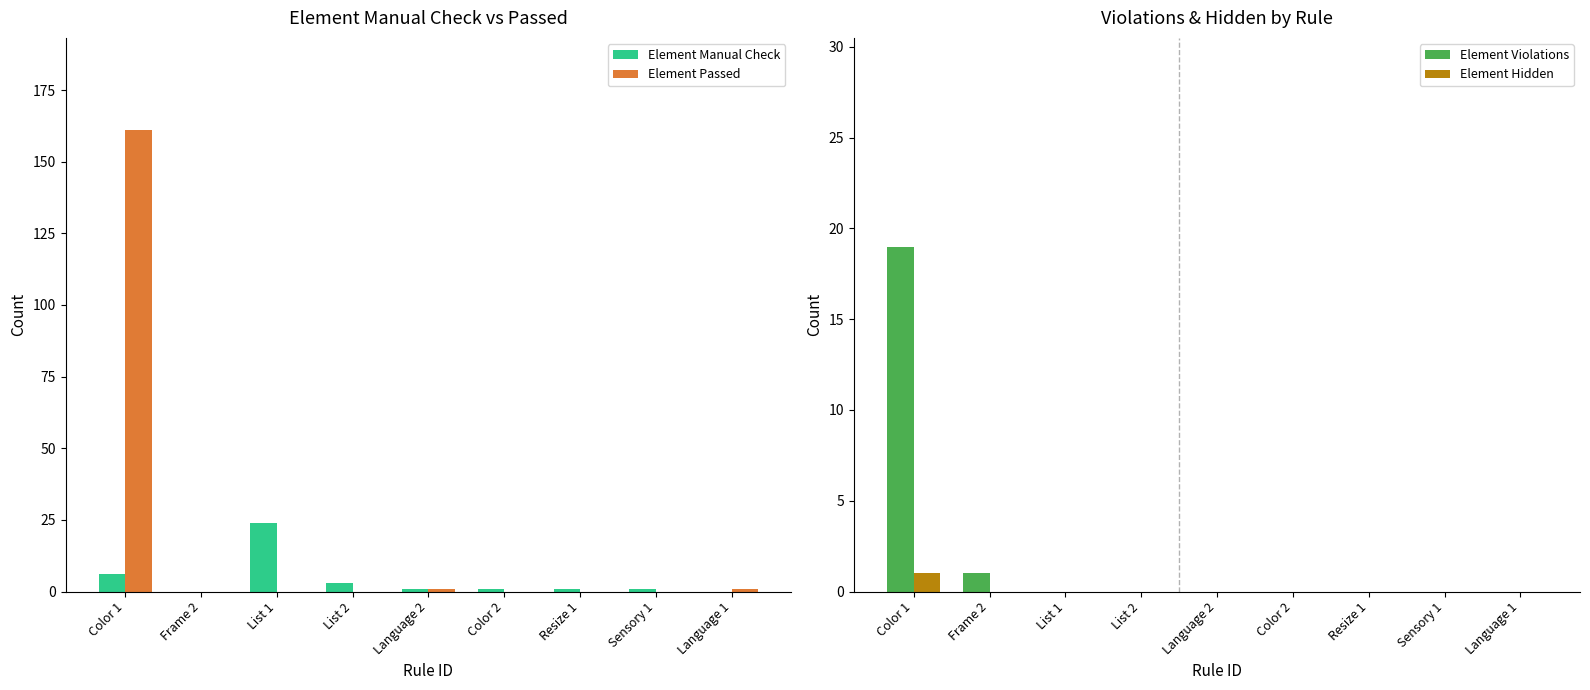

What is the label of the 2nd bar from the left?

Frame 2